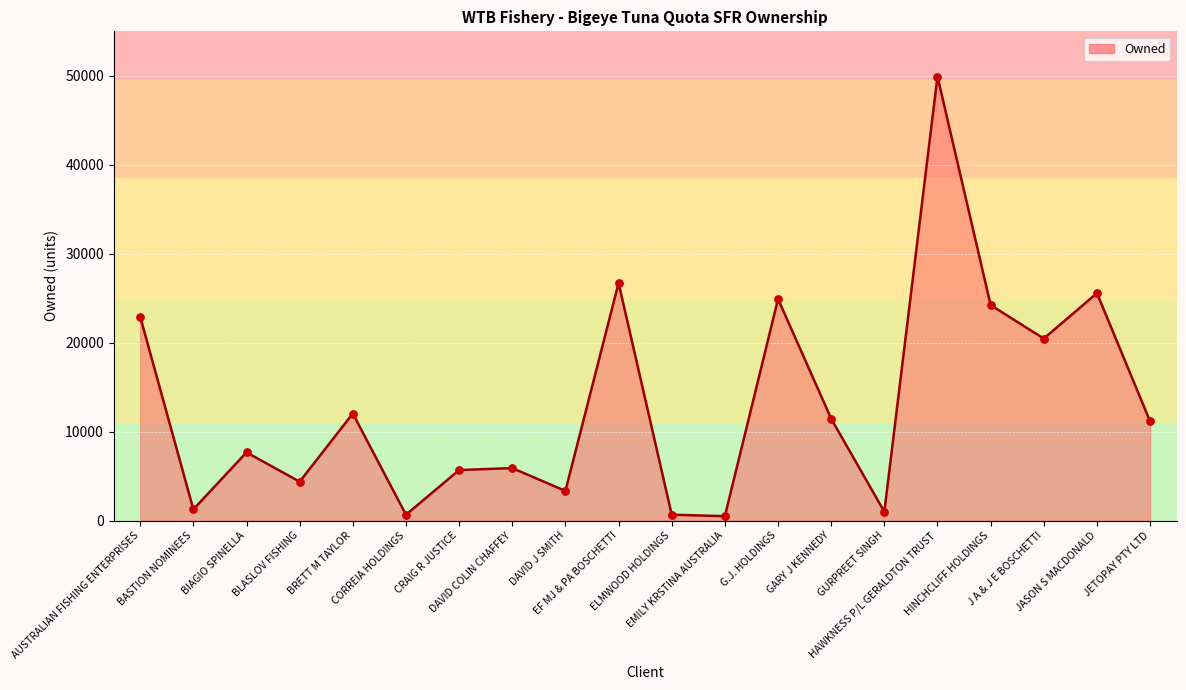

What is the change in value from BASTION NOMINEES to GURPREET SINGH?

-264